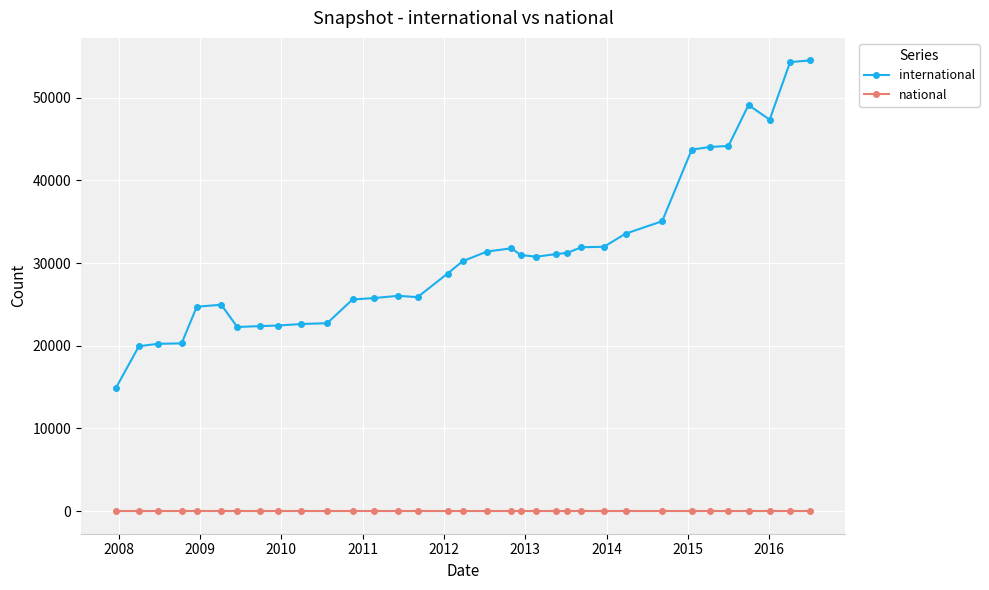

True or false: international and national cross at least once.

False